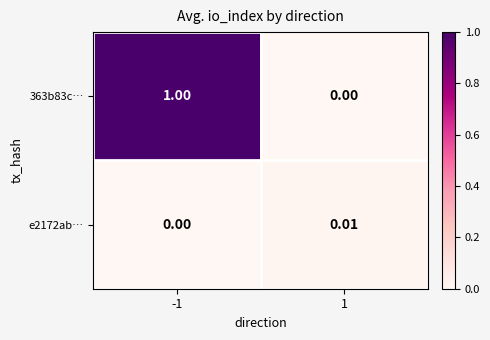

Which series changed the most between -1 and 1?

363b83c…